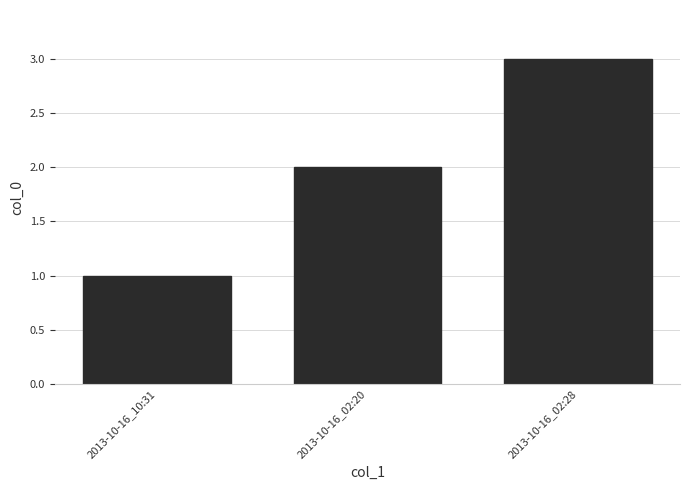

What is the value of the 1st bar from the left?

1